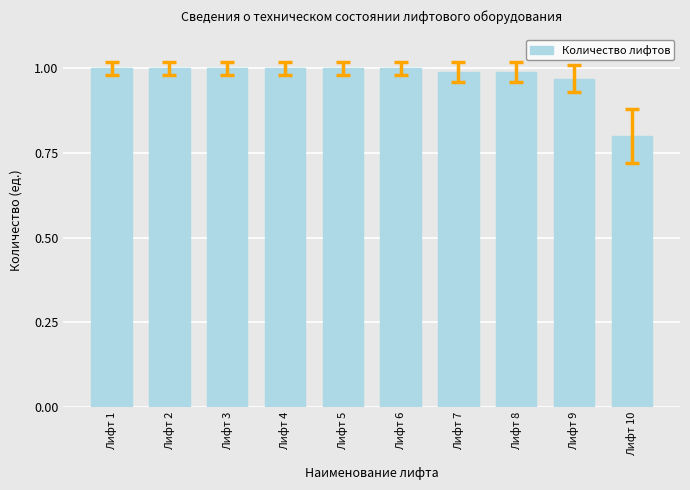

What is the minimum value shown in the chart?

0.8